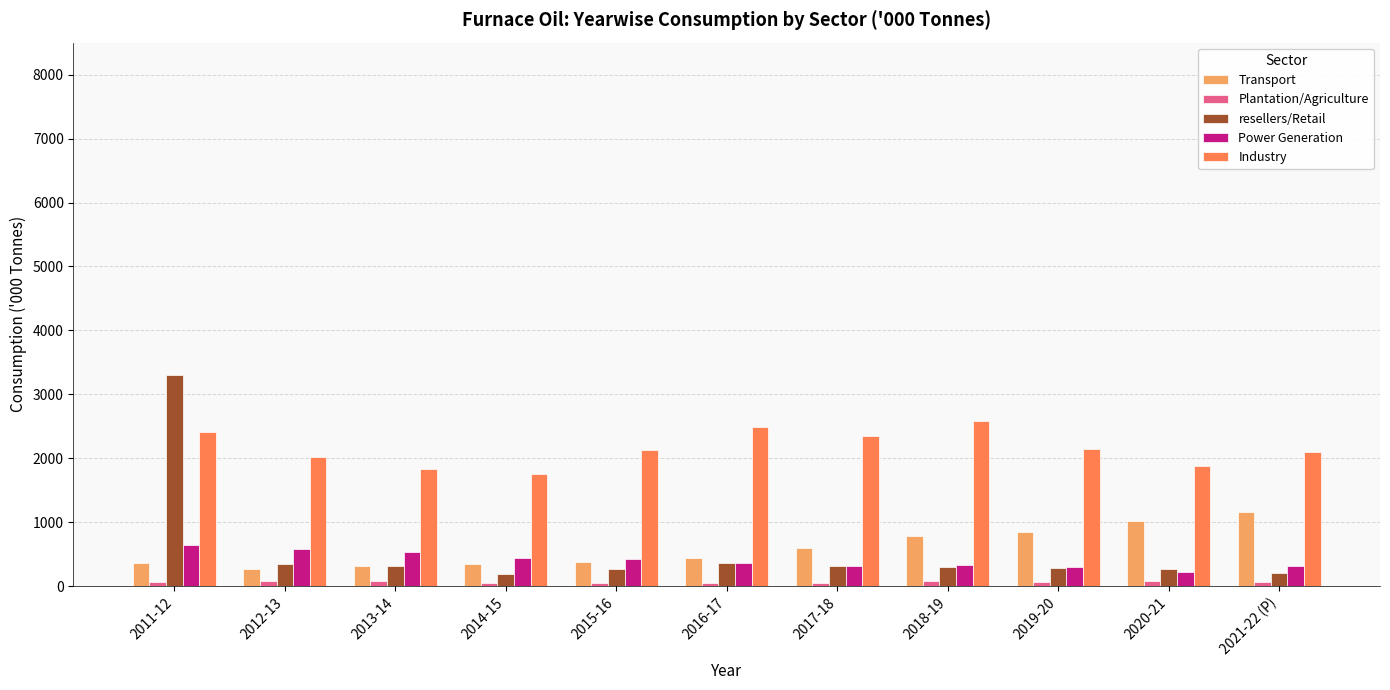

Where does the Power Generation series first go above 360?

2011-12